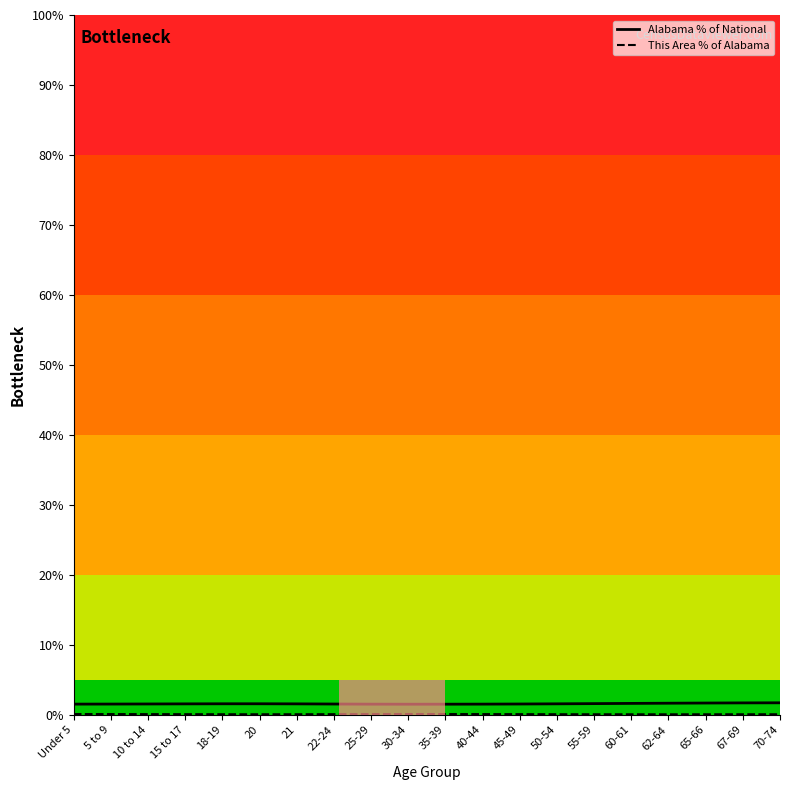

The Alabama % of National series shows 1.7 at 65-66. True or false?

True